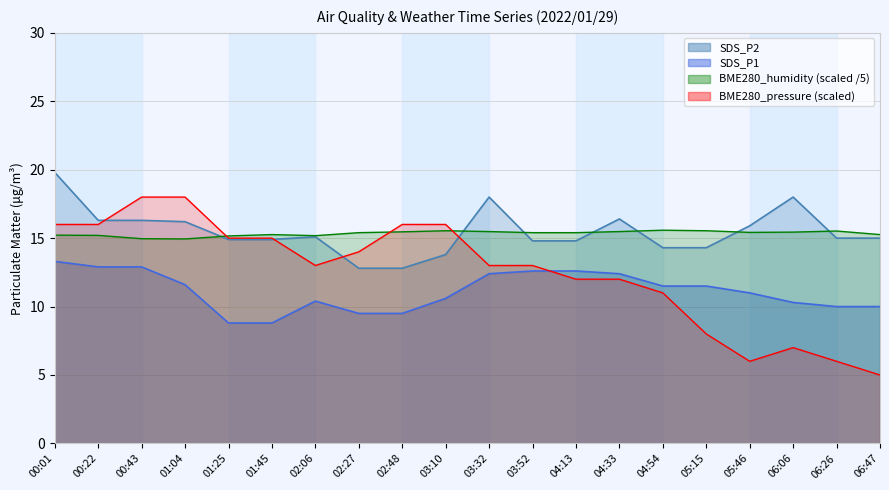

Reading left to right, transcribe all the data shown in this chart.

BME280_pressure: 00:01=16.0	00:22=16.0	00:43=18.0	01:04=18.0	01:25=15.0	01:45=15.0	02:06=13.0	02:27=14.0	02:48=16.0	03:10=16.0	03:32=13.0	03:52=13.0	04:13=12.0	04:33=12.0	04:54=11.0	05:15=8.0	05:46=6.0	06:06=7.0	06:26=6.0	06:47=5.0
BME280_humidity: 00:01=15.2	00:22=15.2	00:43=15.0	01:04=14.9	01:25=15.2	01:45=15.3	02:06=15.2	02:27=15.4	02:48=15.5	03:10=15.5	03:32=15.5	03:52=15.4	04:13=15.4	04:33=15.5	04:54=15.6	05:15=15.5	05:46=15.4	06:06=15.4	06:26=15.5	06:47=15.3
SDS_P1: 00:01=13.3	00:22=12.9	00:43=12.9	01:04=11.6	01:25=8.8	01:45=8.8	02:06=10.4	02:27=9.5	02:48=9.5	03:10=10.6	03:32=12.4	03:52=12.6	04:13=12.6	04:33=12.4	04:54=11.5	05:15=11.5	05:46=11.0	06:06=10.3	06:26=10.0	06:47=10.0
SDS_P2: 00:01=19.8	00:22=16.3	00:43=16.3	01:04=16.2	01:25=14.9	01:45=14.9	02:06=15.1	02:27=12.8	02:48=12.8	03:10=13.8	03:32=18.0	03:52=14.8	04:13=14.8	04:33=16.4	04:54=14.3	05:15=14.3	05:46=15.9	06:06=18.0	06:26=15.0	06:47=15.0